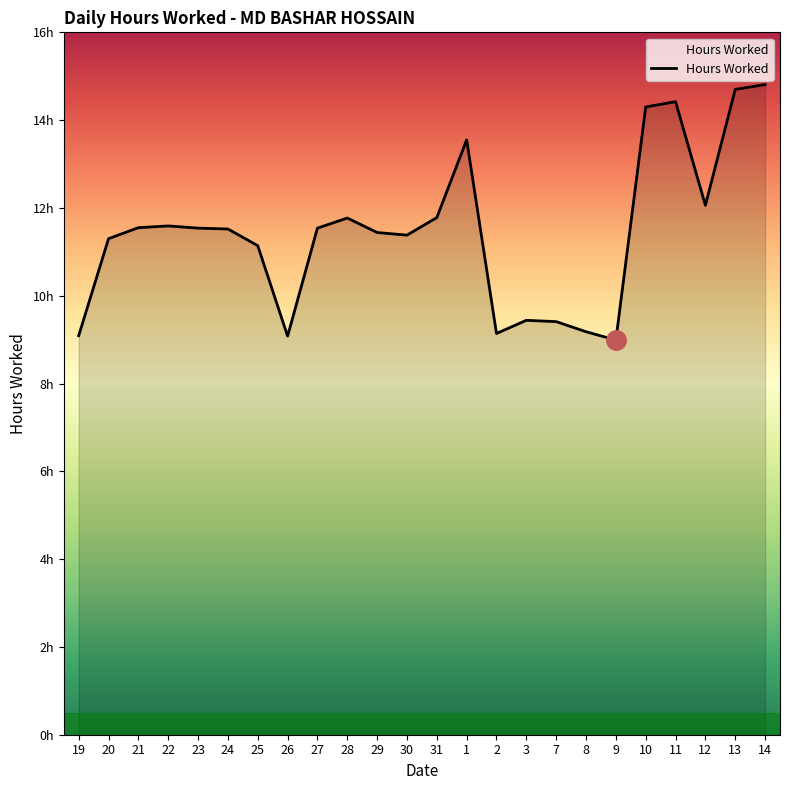

What is the sum of all values?

274.7